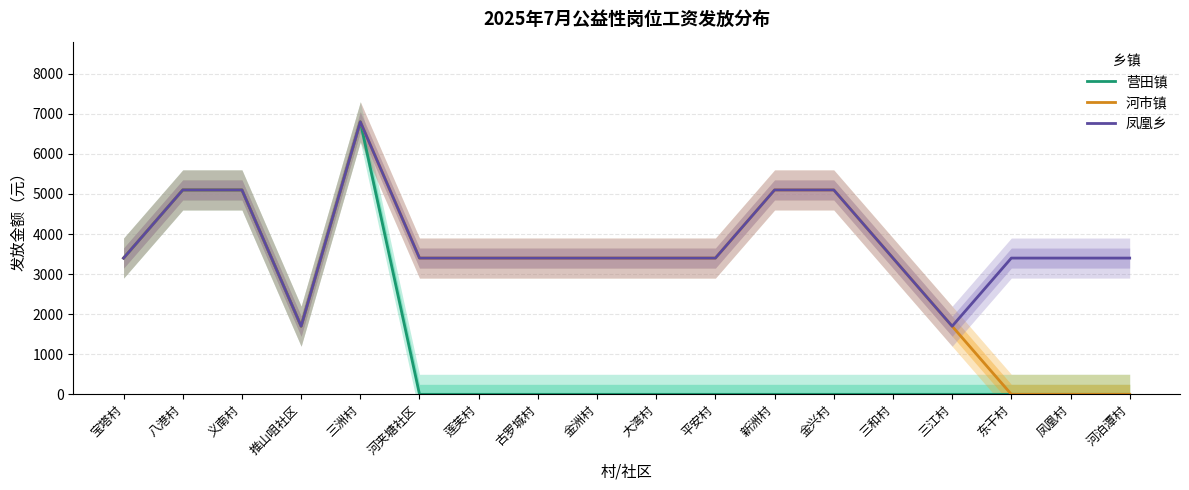

At how many categories does at least one series exceed 3040?

16